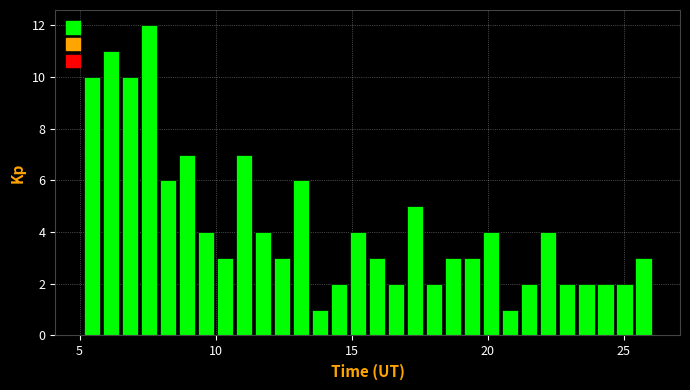

Read against the x-axis, roughly where is the centre of the tallest bar?

7.5